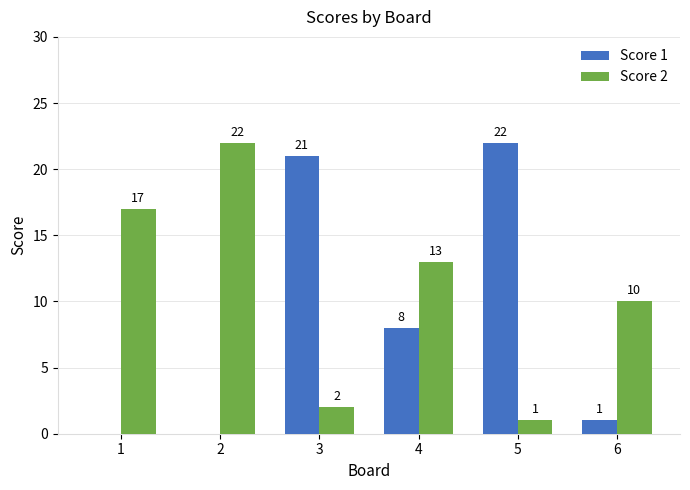

Reading left to right, list all the values displayed in this chart.

Score 1: 1=0	2=0	3=21	4=8	5=22	6=1
Score 2: 1=17	2=22	3=2	4=13	5=1	6=10